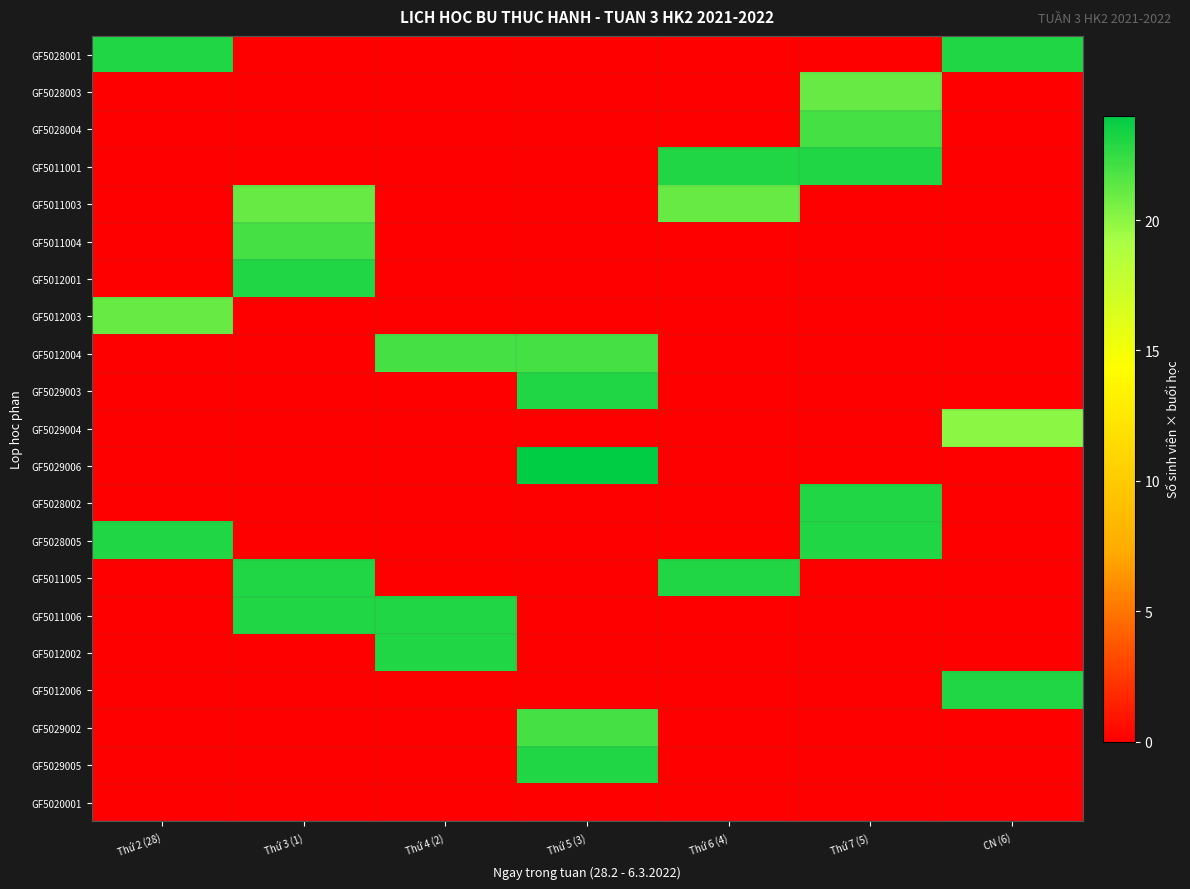

Reading right to left, what are all the values shown in this chart?

GF5028001: CN (6)=23	Thứ 7 (5)=0	Thứ 6 (4)=0	Thứ 5 (3)=0	Thứ 4 (2)=0	Thứ 3 (1)=0	Thứ 2 (28)=23
GF5028003: CN (6)=0	Thứ 7 (5)=21	Thứ 6 (4)=0	Thứ 5 (3)=0	Thứ 4 (2)=0	Thứ 3 (1)=0	Thứ 2 (28)=0
GF5028004: CN (6)=0	Thứ 7 (5)=22	Thứ 6 (4)=0	Thứ 5 (3)=0	Thứ 4 (2)=0	Thứ 3 (1)=0	Thứ 2 (28)=0
GF5011001: CN (6)=0	Thứ 7 (5)=23	Thứ 6 (4)=23	Thứ 5 (3)=0	Thứ 4 (2)=0	Thứ 3 (1)=0	Thứ 2 (28)=0
GF5011003: CN (6)=0	Thứ 7 (5)=0	Thứ 6 (4)=21	Thứ 5 (3)=0	Thứ 4 (2)=0	Thứ 3 (1)=21	Thứ 2 (28)=0
GF5011004: CN (6)=0	Thứ 7 (5)=0	Thứ 6 (4)=0	Thứ 5 (3)=0	Thứ 4 (2)=0	Thứ 3 (1)=22	Thứ 2 (28)=0
GF5012001: CN (6)=0	Thứ 7 (5)=0	Thứ 6 (4)=0	Thứ 5 (3)=0	Thứ 4 (2)=0	Thứ 3 (1)=23	Thứ 2 (28)=0
GF5012003: CN (6)=0	Thứ 7 (5)=0	Thứ 6 (4)=0	Thứ 5 (3)=0	Thứ 4 (2)=0	Thứ 3 (1)=0	Thứ 2 (28)=21
GF5012004: CN (6)=0	Thứ 7 (5)=0	Thứ 6 (4)=0	Thứ 5 (3)=22	Thứ 4 (2)=22	Thứ 3 (1)=0	Thứ 2 (28)=0
GF5029003: CN (6)=0	Thứ 7 (5)=0	Thứ 6 (4)=0	Thứ 5 (3)=23	Thứ 4 (2)=0	Thứ 3 (1)=0	Thứ 2 (28)=0
GF5029004: CN (6)=20	Thứ 7 (5)=0	Thứ 6 (4)=0	Thứ 5 (3)=0	Thứ 4 (2)=0	Thứ 3 (1)=0	Thứ 2 (28)=0
GF5029006: CN (6)=0	Thứ 7 (5)=0	Thứ 6 (4)=0	Thứ 5 (3)=24	Thứ 4 (2)=0	Thứ 3 (1)=0	Thứ 2 (28)=0
GF5028002: CN (6)=0	Thứ 7 (5)=23	Thứ 6 (4)=0	Thứ 5 (3)=0	Thứ 4 (2)=0	Thứ 3 (1)=0	Thứ 2 (28)=0
GF5028005: CN (6)=0	Thứ 7 (5)=23	Thứ 6 (4)=0	Thứ 5 (3)=0	Thứ 4 (2)=0	Thứ 3 (1)=0	Thứ 2 (28)=23
GF5011005: CN (6)=0	Thứ 7 (5)=0	Thứ 6 (4)=23	Thứ 5 (3)=0	Thứ 4 (2)=0	Thứ 3 (1)=23	Thứ 2 (28)=0
GF5011006: CN (6)=0	Thứ 7 (5)=0	Thứ 6 (4)=0	Thứ 5 (3)=0	Thứ 4 (2)=23	Thứ 3 (1)=23	Thứ 2 (28)=0
GF5012002: CN (6)=0	Thứ 7 (5)=0	Thứ 6 (4)=0	Thứ 5 (3)=0	Thứ 4 (2)=23	Thứ 3 (1)=0	Thứ 2 (28)=0
GF5012006: CN (6)=23	Thứ 7 (5)=0	Thứ 6 (4)=0	Thứ 5 (3)=0	Thứ 4 (2)=0	Thứ 3 (1)=0	Thứ 2 (28)=0
GF5029002: CN (6)=0	Thứ 7 (5)=0	Thứ 6 (4)=0	Thứ 5 (3)=22	Thứ 4 (2)=0	Thứ 3 (1)=0	Thứ 2 (28)=0
GF5029005: CN (6)=0	Thứ 7 (5)=0	Thứ 6 (4)=0	Thứ 5 (3)=23	Thứ 4 (2)=0	Thứ 3 (1)=0	Thứ 2 (28)=0
GF5020001: CN (6)=0	Thứ 7 (5)=0	Thứ 6 (4)=0	Thứ 5 (3)=0	Thứ 4 (2)=0	Thứ 3 (1)=0	Thứ 2 (28)=0